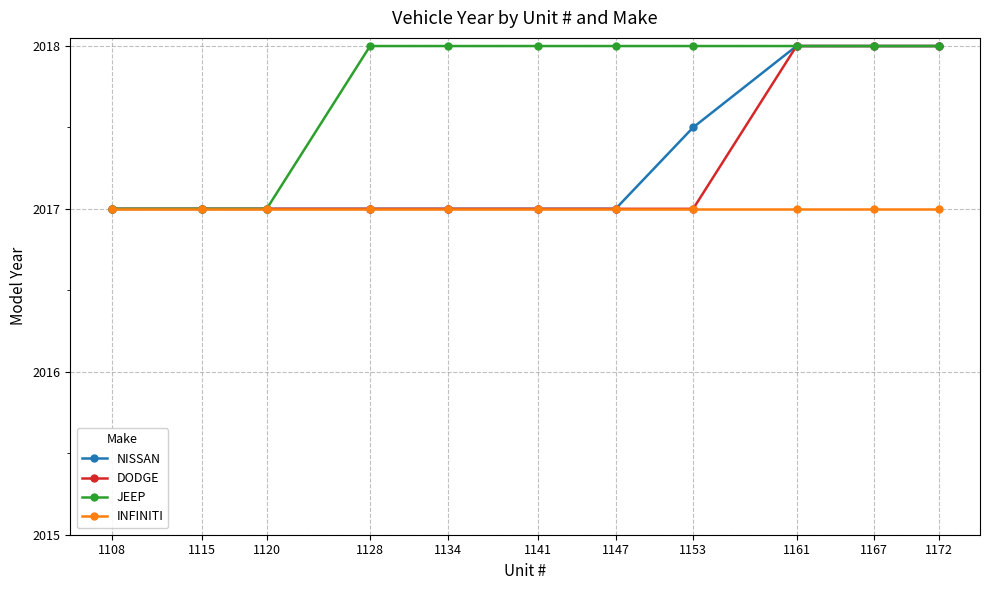

Reading left to right, what are all the values shown in this chart?

NISSAN: 2017.0	2017.0	2017.0	2017.0	2017.0	2017.0	2017.0	2017.5	2018.0	2018.0	2018.0
DODGE: 2017.0	2017.0	2017.0	2017.0	2017.0	2017.0	2017.0	2017.0	2018.0	2018.0	2018.0
JEEP: 2017.0	2017.0	2017.0	2018.0	2018.0	2018.0	2018.0	2018.0	2018.0	2018.0	2018.0
INFINITI: 2017.0	2017.0	2017.0	2017.0	2017.0	2017.0	2017.0	2017.0	2017.0	2017.0	2017.0